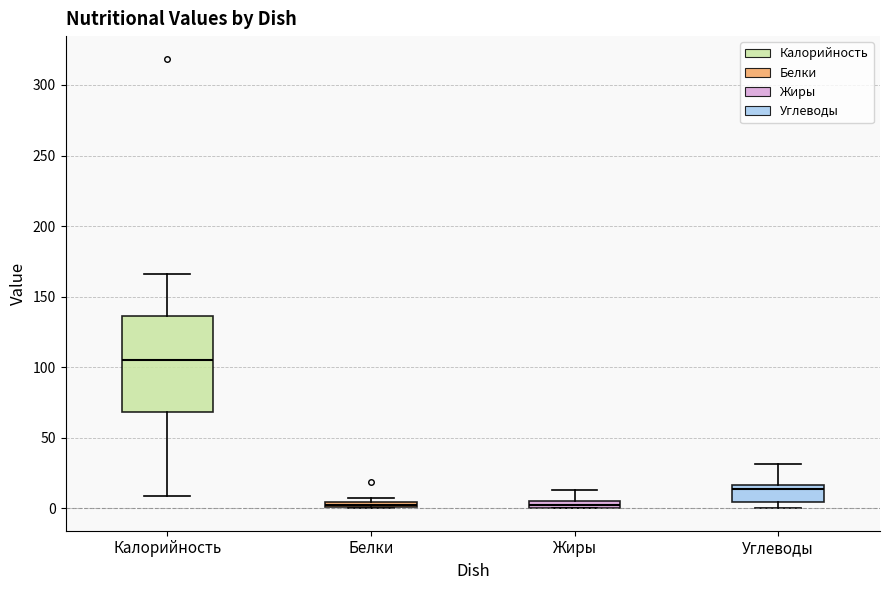

Comparing the boxes themselves (not the whiskers), which one is the tallest?

Калорийность